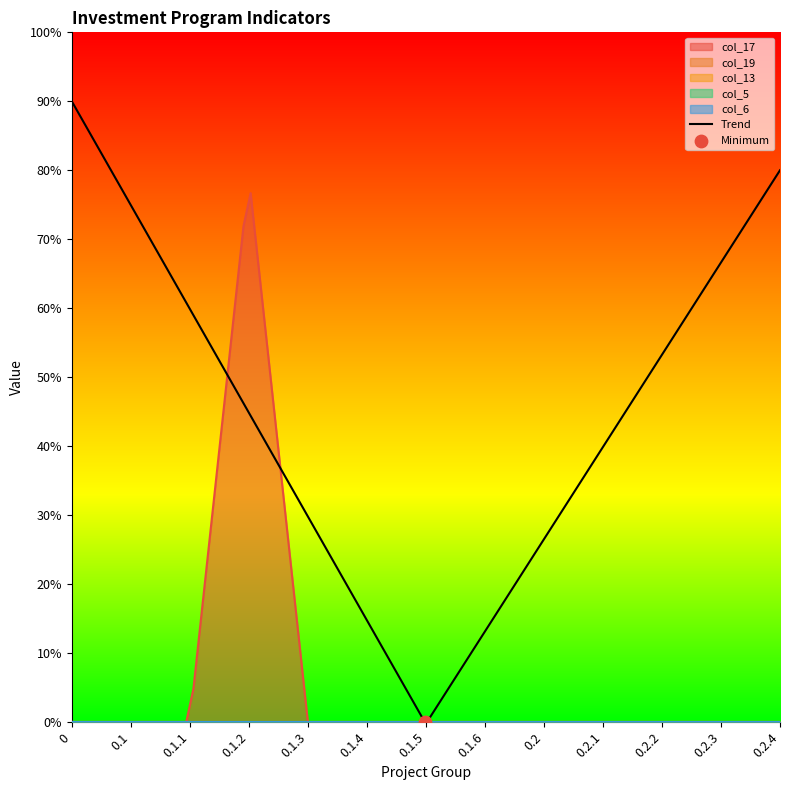

What are all the series names shown in the legend?

col_17, col_19, col_13, col_5, col_6